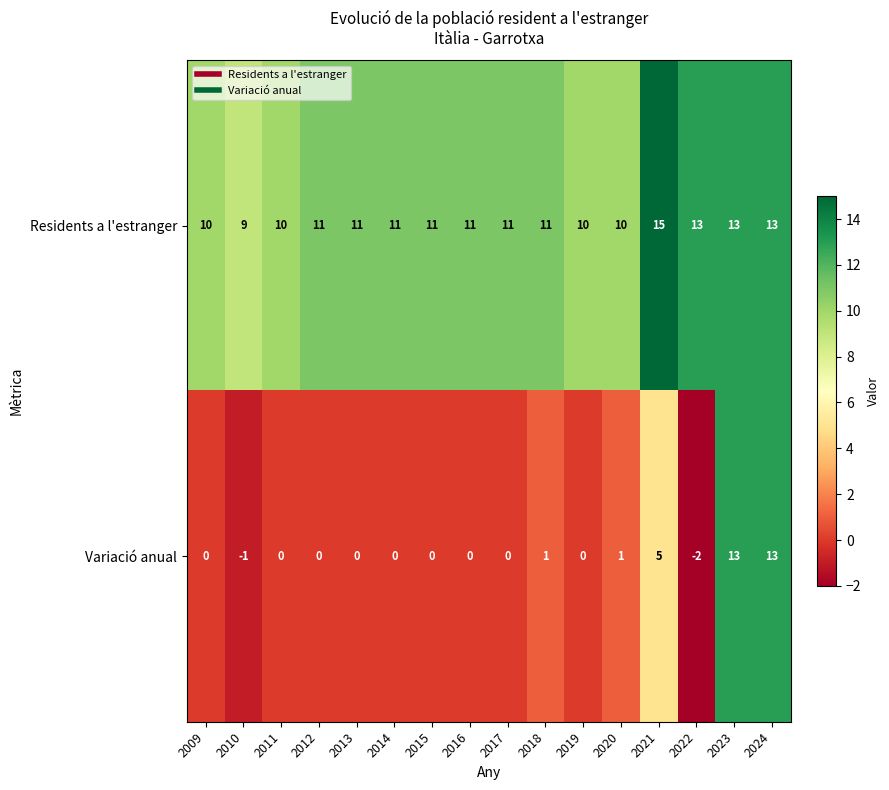

Which series changed the most between 2009 and 2023?

Variació anual